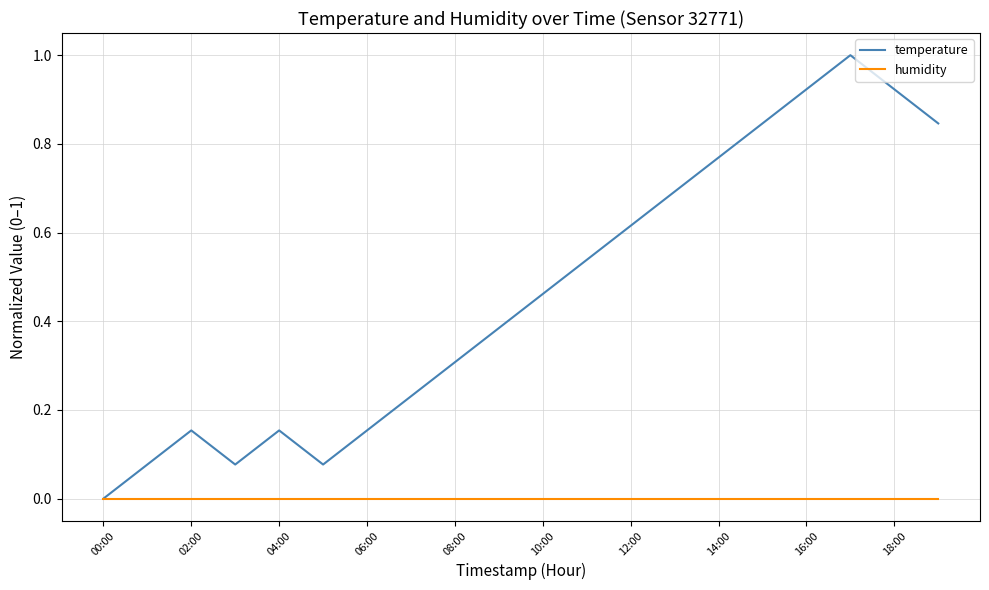

Rank the series by their average value, from highest to lowest.

temperature, humidity